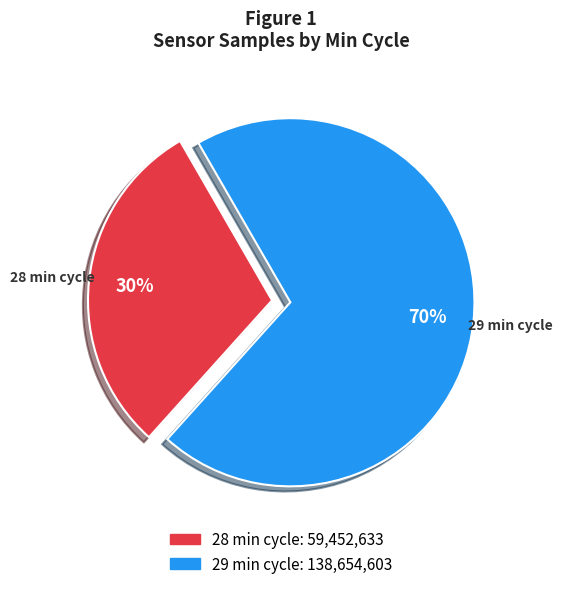

How many segments does this pie chart have?

2